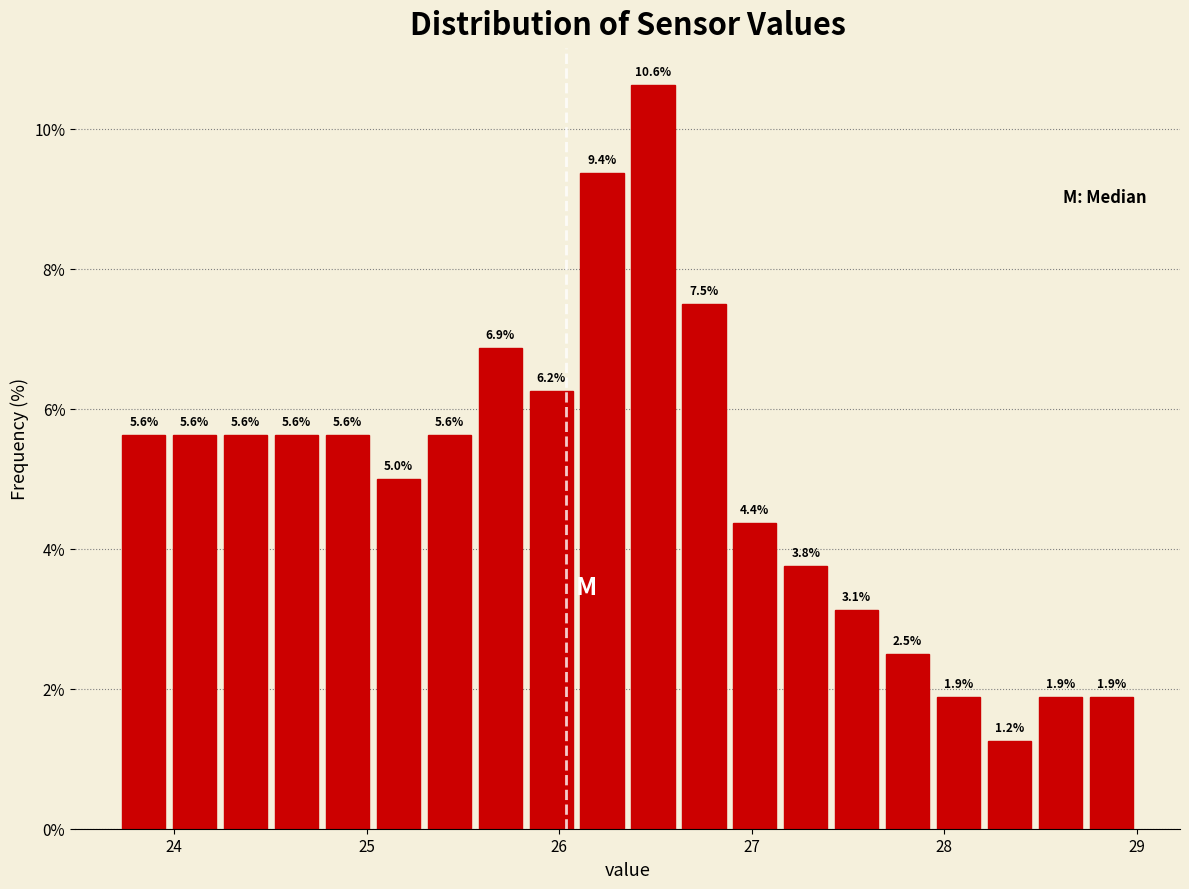

Read against the x-axis, roughly where is the centre of the tallest bar?

26.5